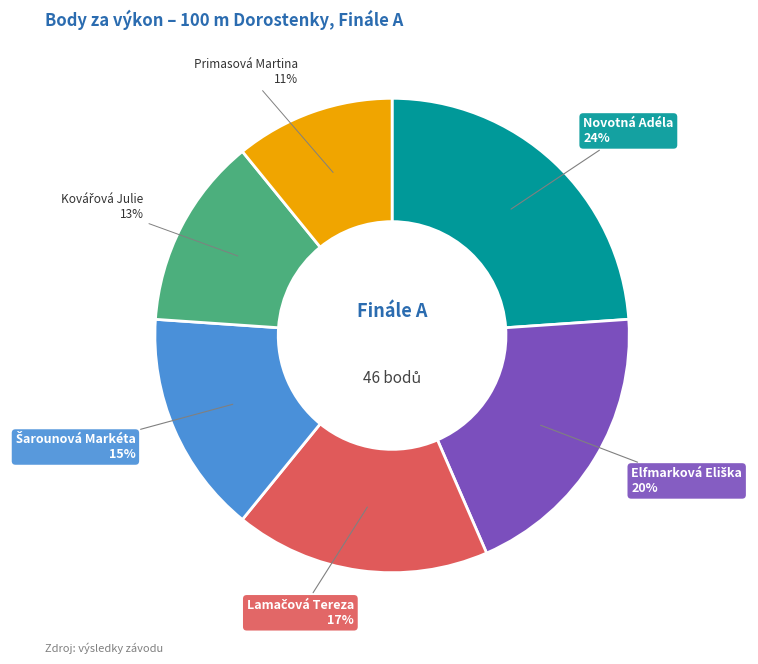

Is there a majority slice in this chart?

No